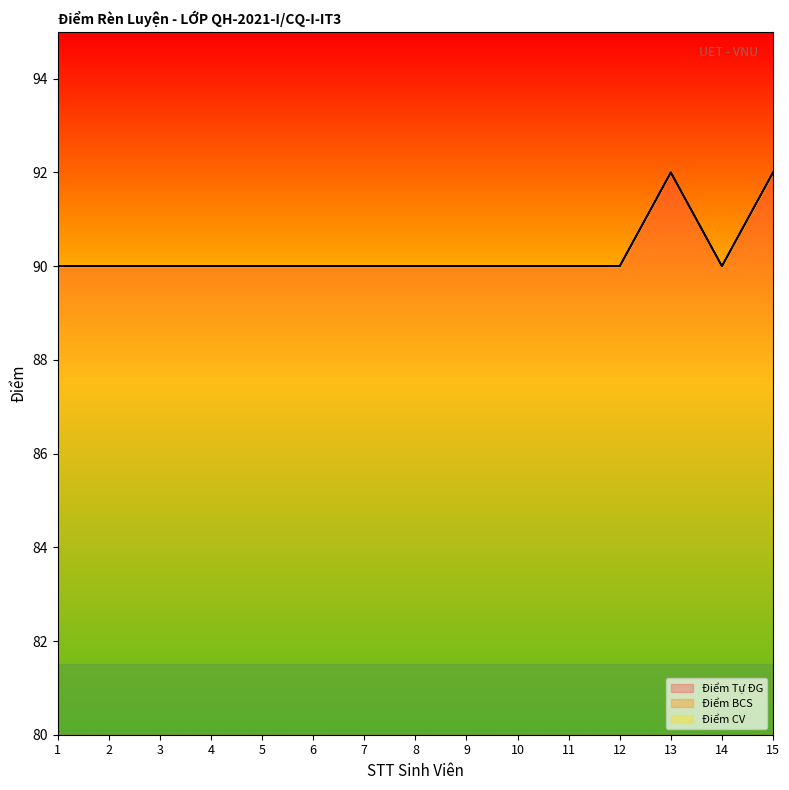

Between 9 and 10, which series saw the biggest shift?

Điểm Tự ĐG